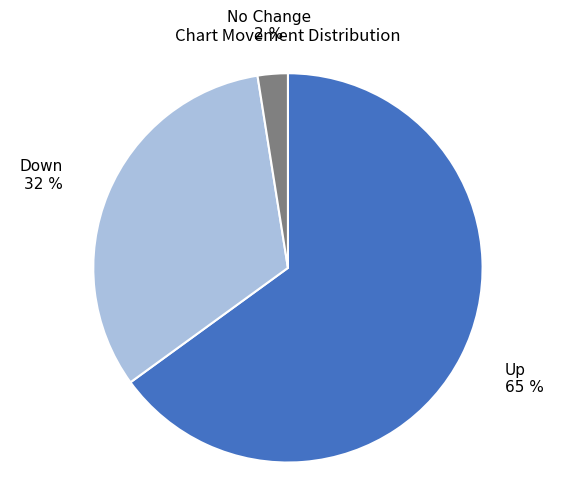

To the nearest percent, what is the average slice percentage?

33%